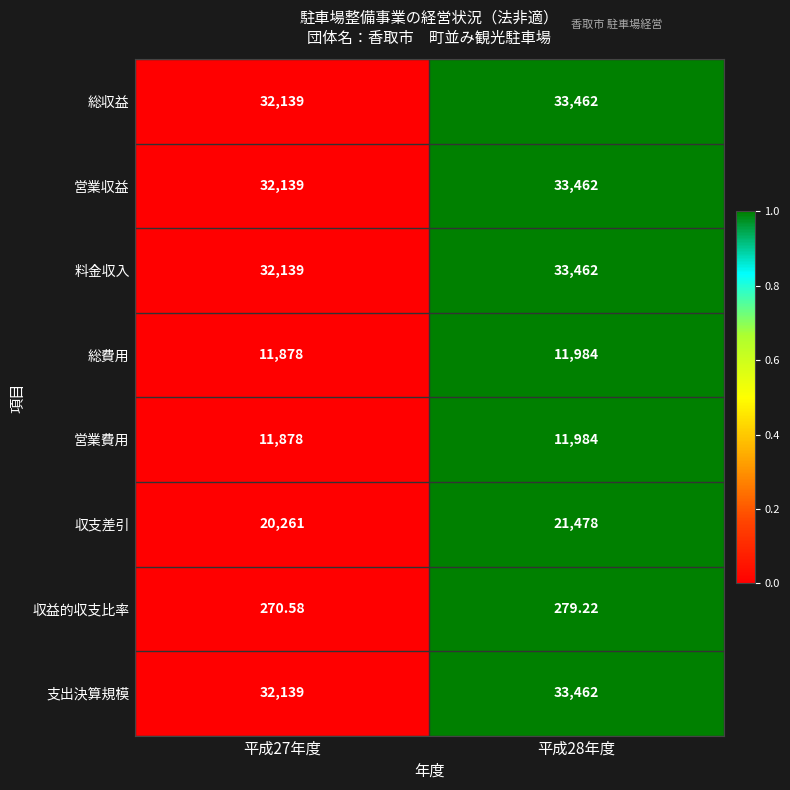

Is the value of 収支差引 at 平成27年度 greater than the value of 料金収入 at 平成27年度?

No